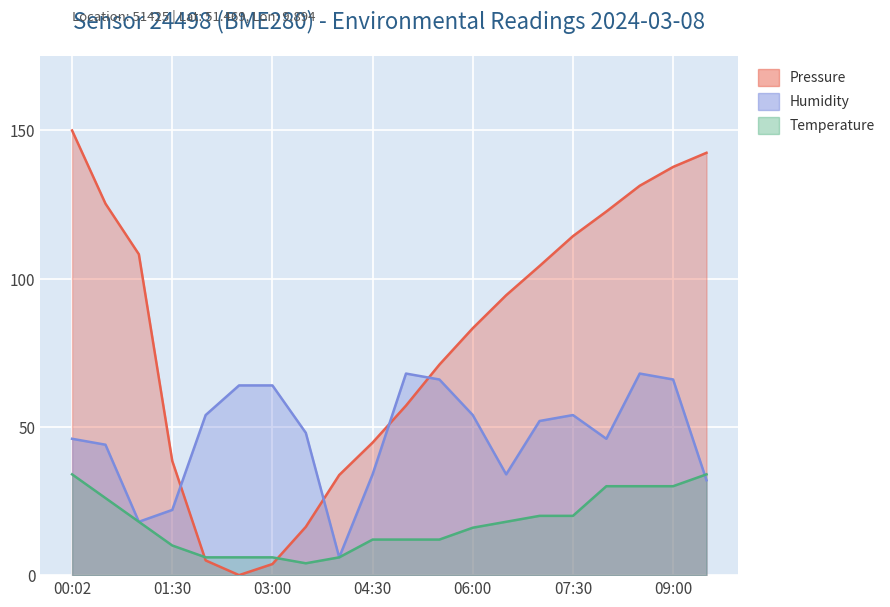

How many intersections are there between pressure and humidity?

4